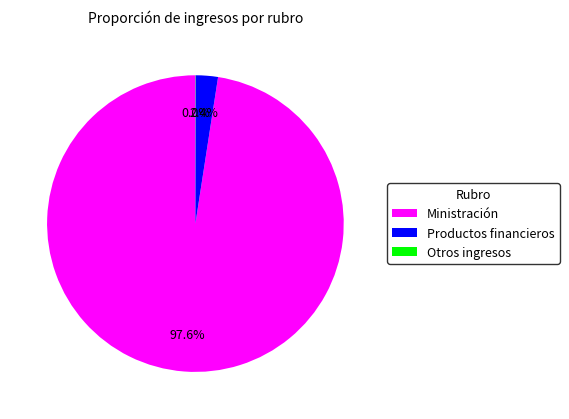

Between Ministración and Productos financieros, which is larger?

Ministración